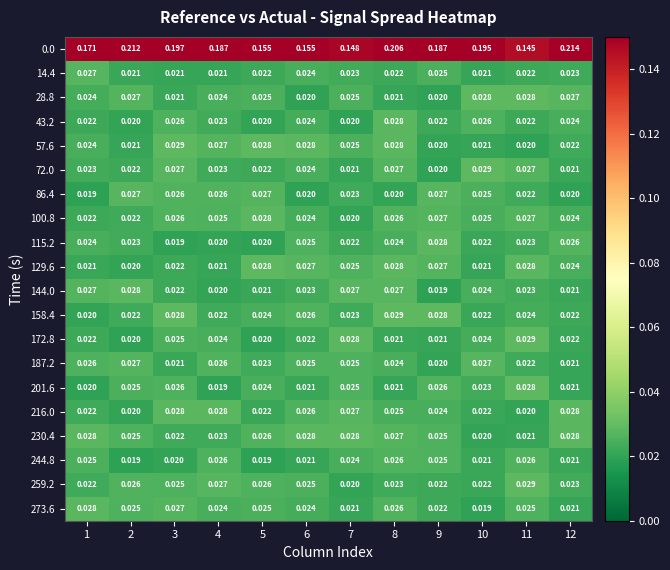

Is the value of 115.2 at 5 greater than the value of 0.0 at 10?

No